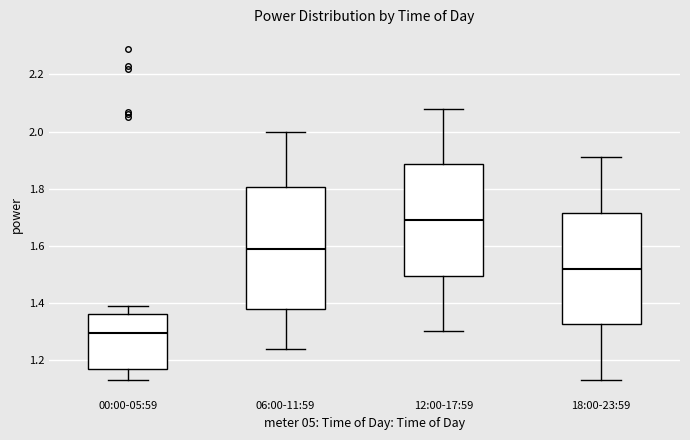

Where is the lower edge of the box for 18:00-23:59 on the y-axis? The values are not printed on the chart, so give them approximately, as read against the axis.

1.32